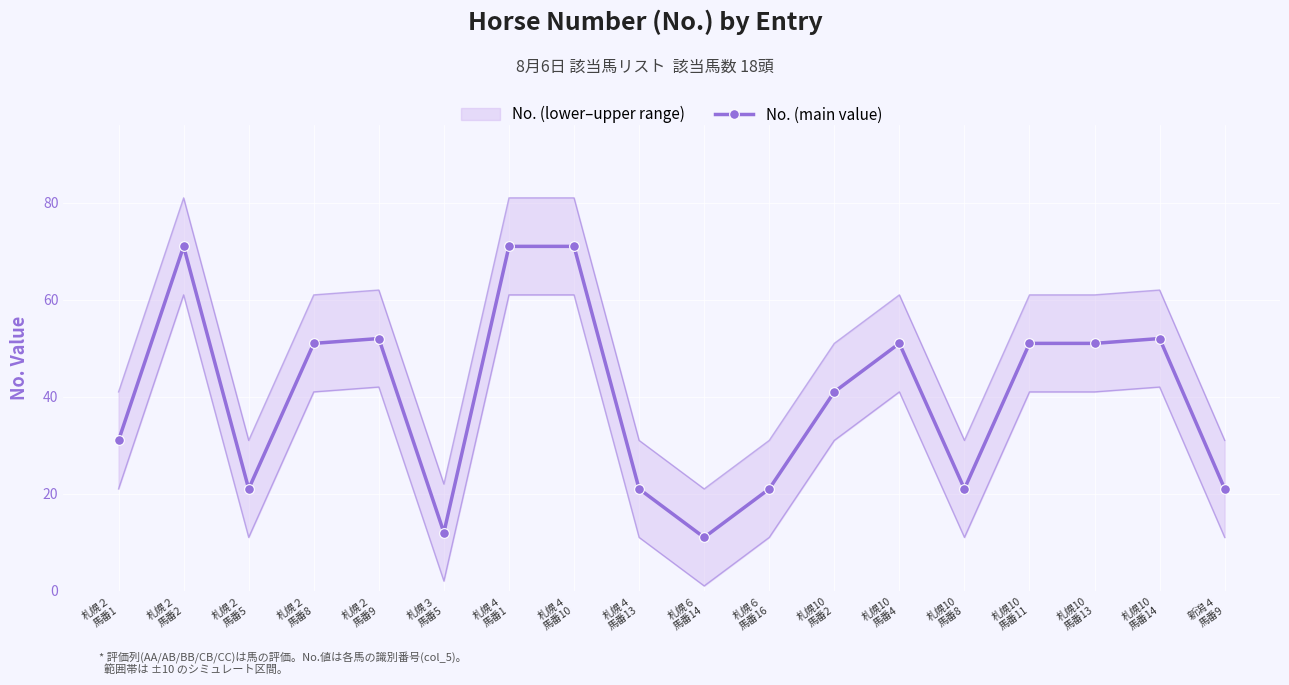

What value does the data have at 札幌２
馬番9, to the nearest 5?

50